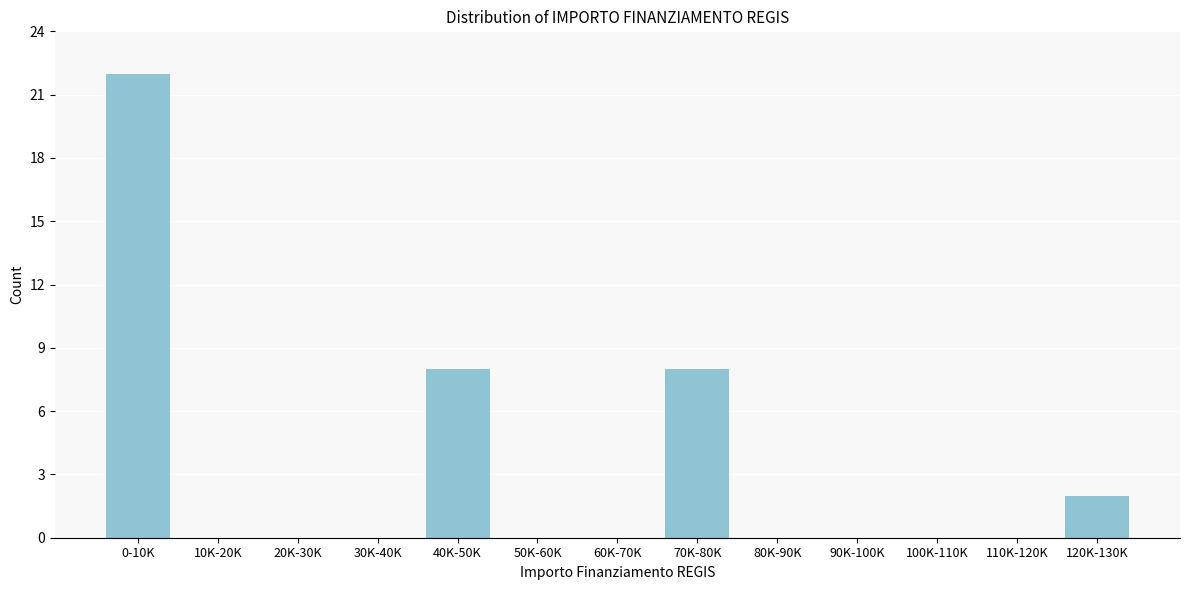

Reading right to left, list all the values displayed in this chart.

120K-130K=2	110K-120K=0	100K-110K=0	90K-100K=0	80K-90K=0	70K-80K=8	60K-70K=0	50K-60K=0	40K-50K=8	30K-40K=0	20K-30K=0	10K-20K=0	0-10K=22